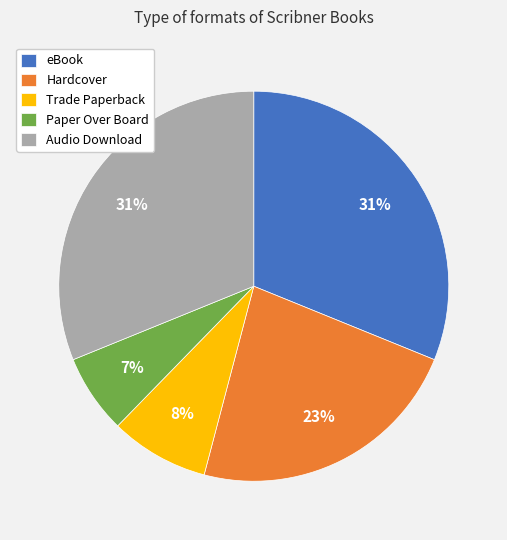

Is the sum of Audio Download and Trade Paperback greater than half?

No